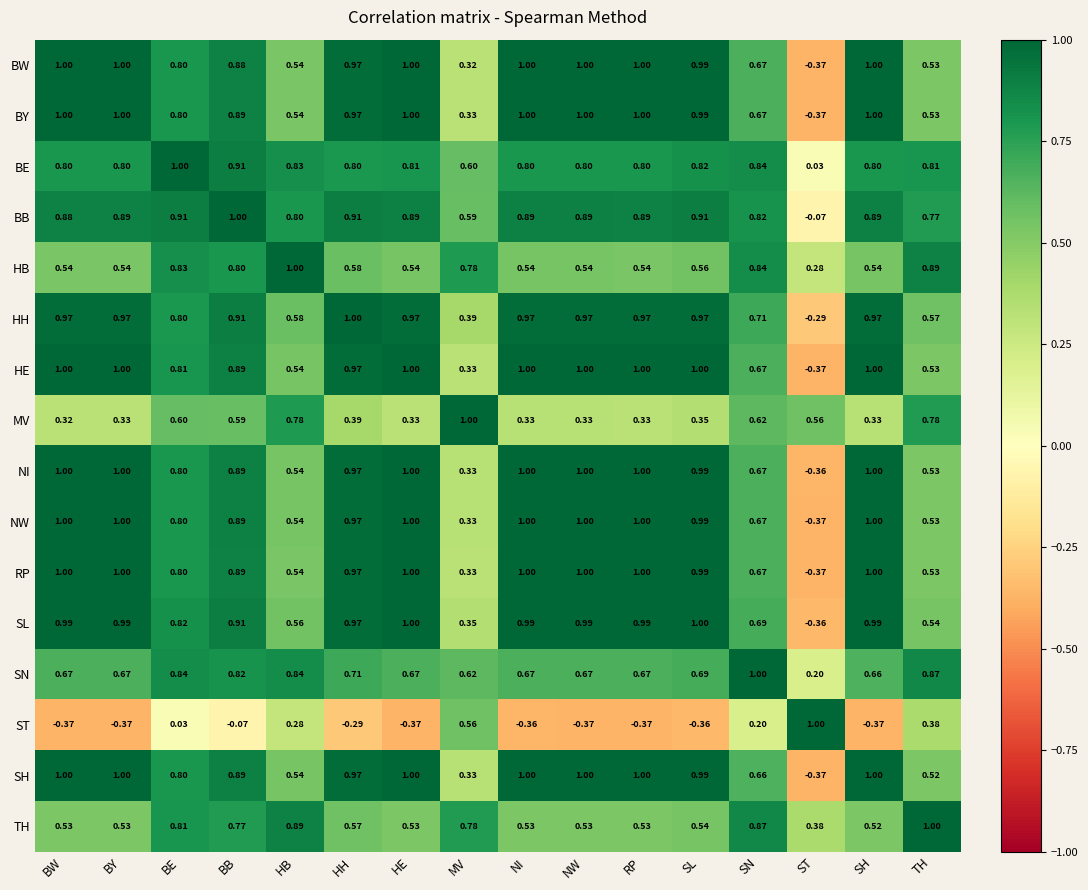

What is the difference between the highest and lowest values at TH?

0.6